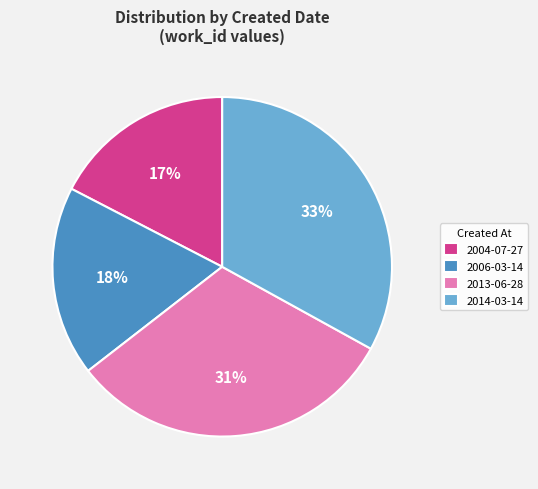

Count the number of slices in the pie.

4